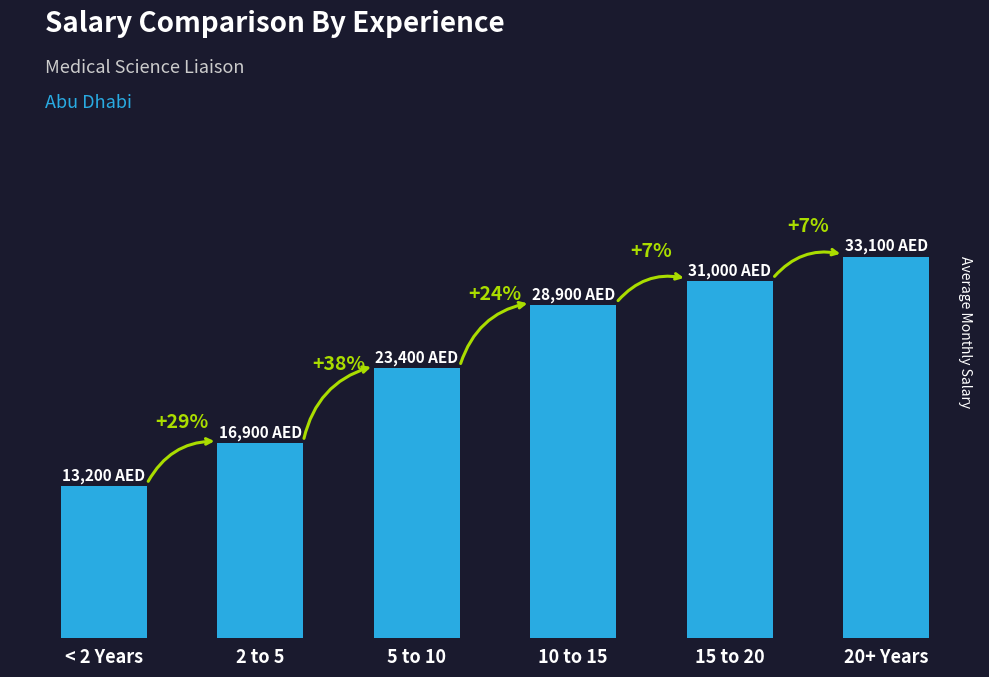

Does the chart contain any negative values?

No